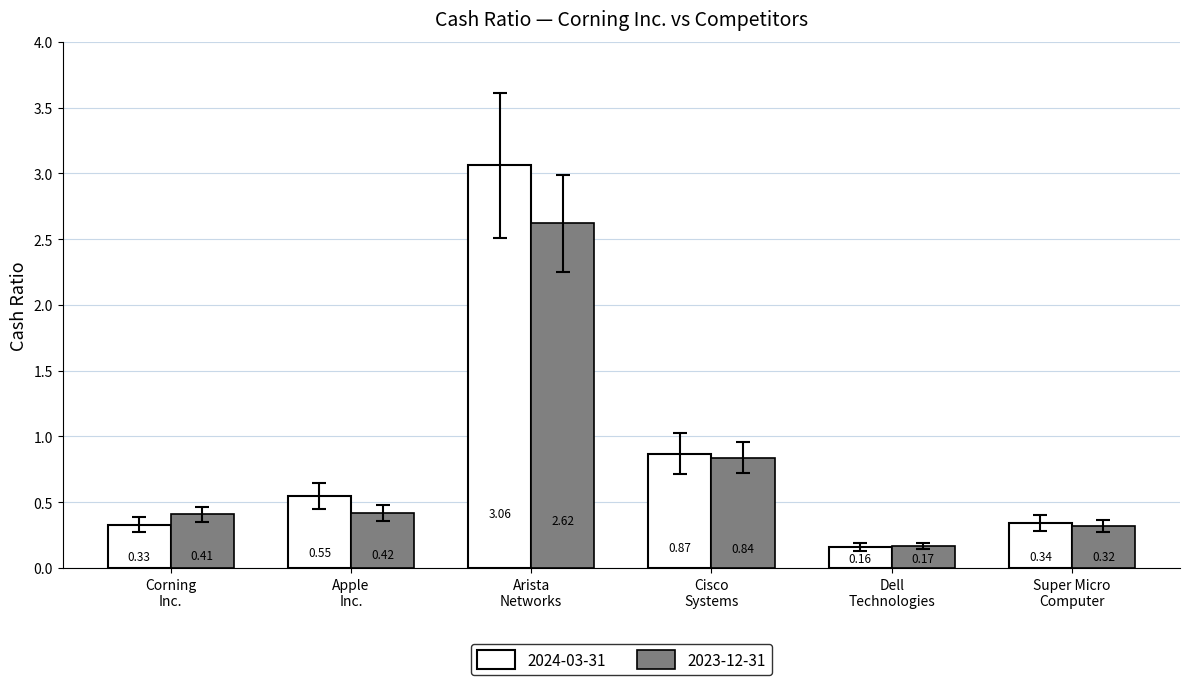

Which series has the largest range (max minus min)?

2024-03-31